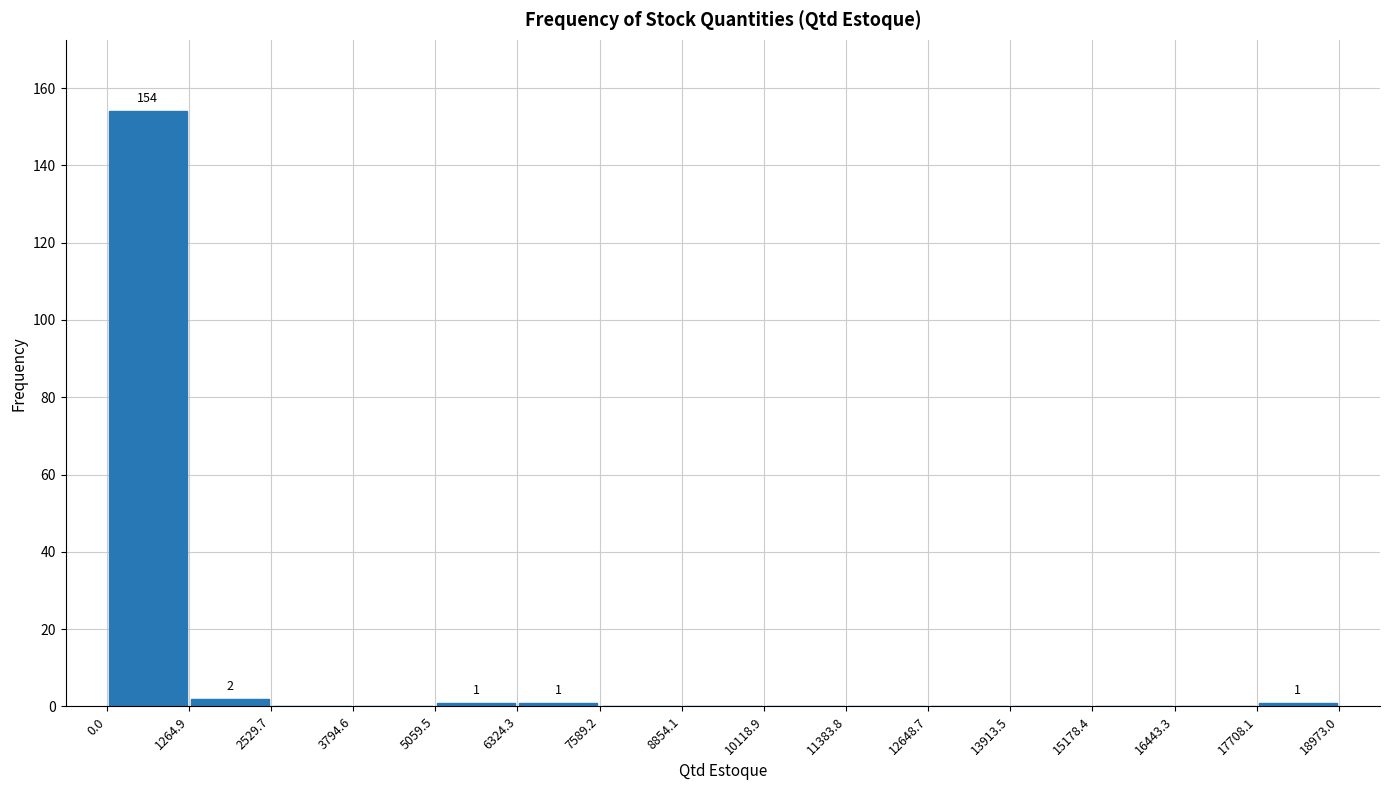

Which range on the x-axis has the tallest bar?

0.0 to 1264.9